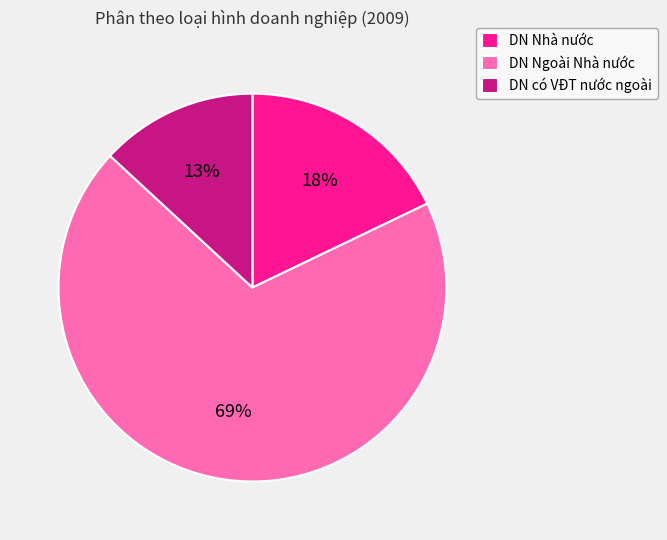

Between DN Nhà nước and DN có VĐT nước ngoài, which is larger?

DN Nhà nước